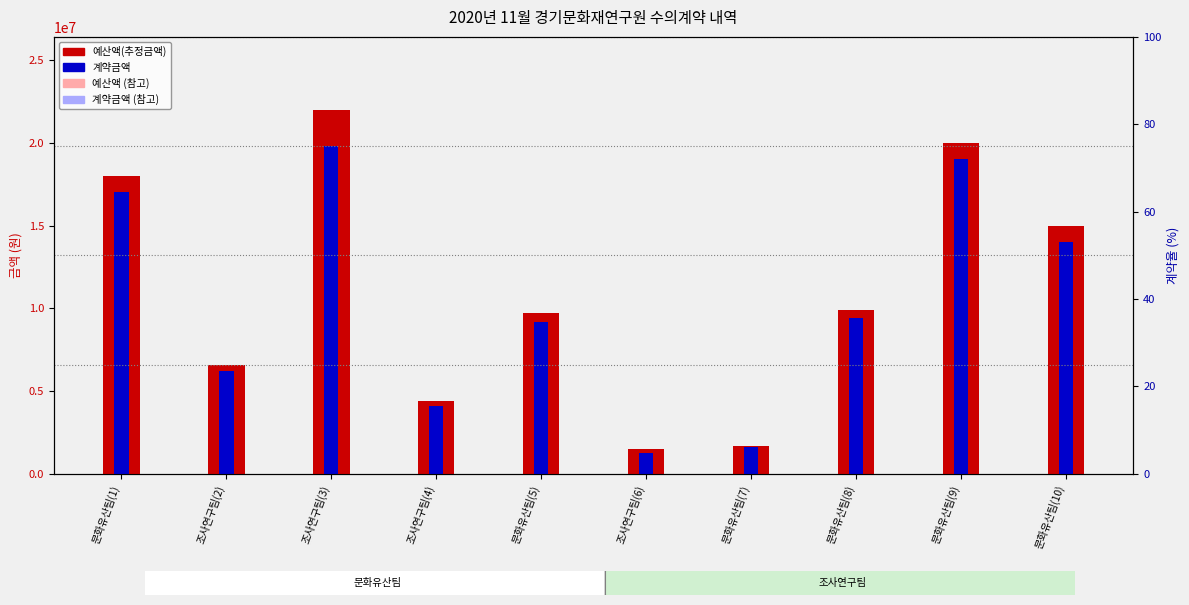

Count the number of categories in the chart.

10